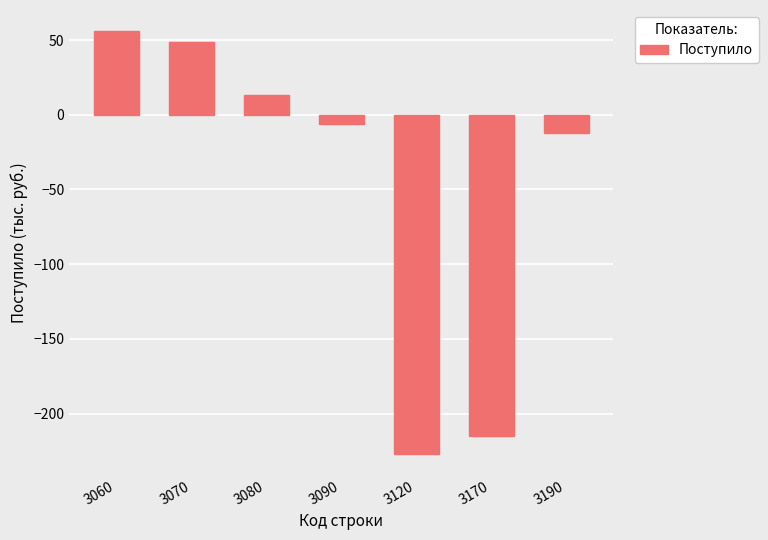

What is the average value?

-49